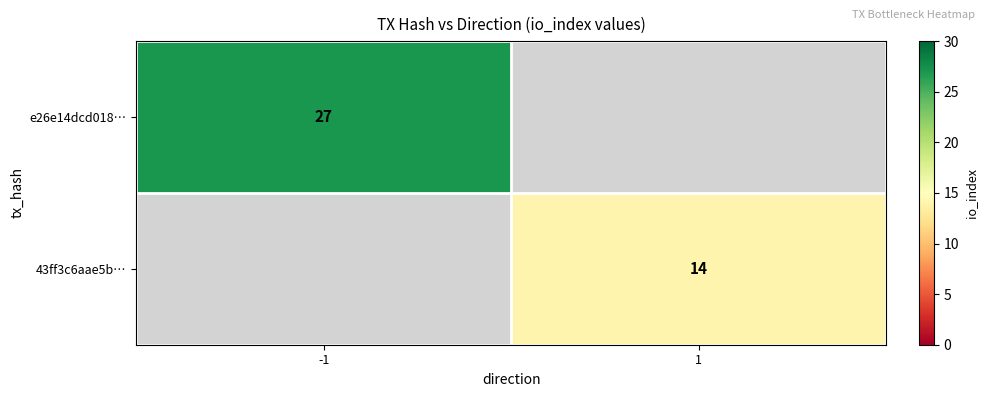

Which category has the lowest value across all series?

1